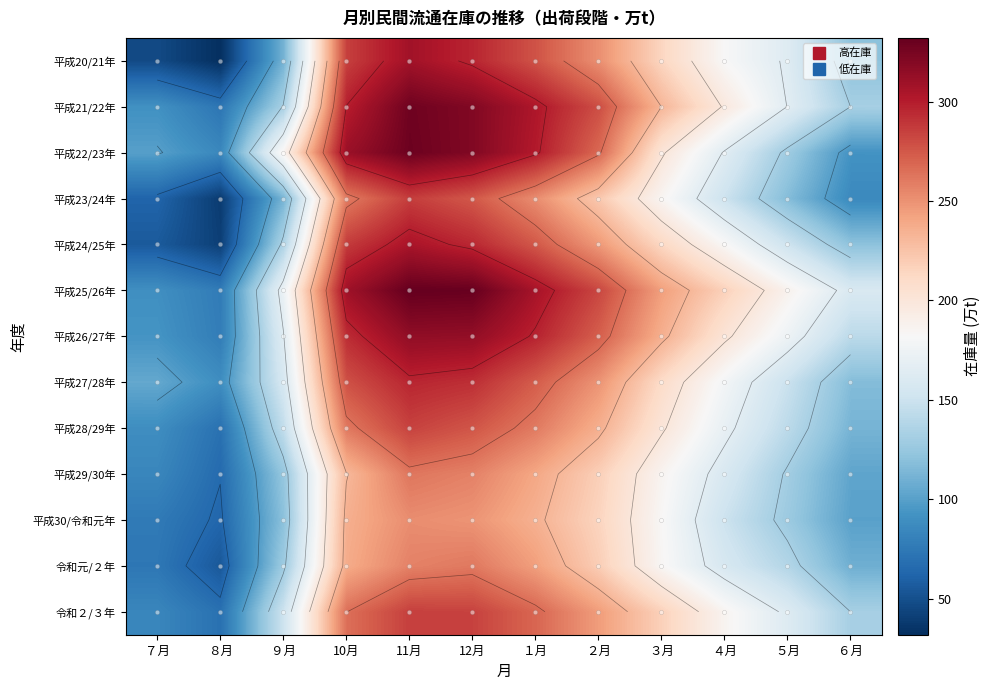

What is the average value of the 平成24/25年 series?

192